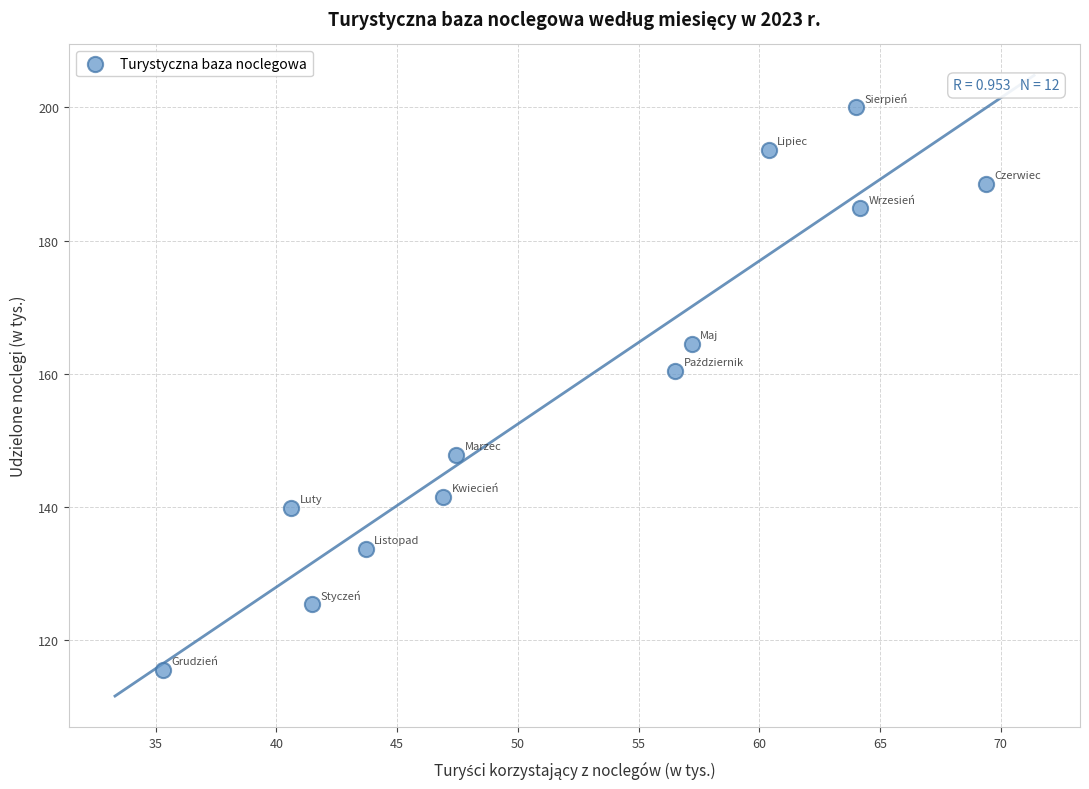

What Y value in the scatter plot is closest to 157?

160.5